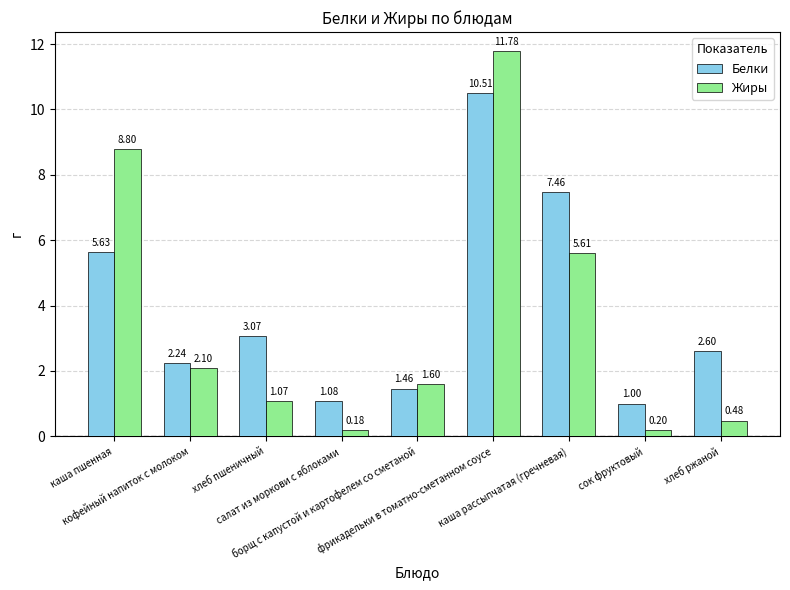

What is the highest value of the Белки series?

10.5